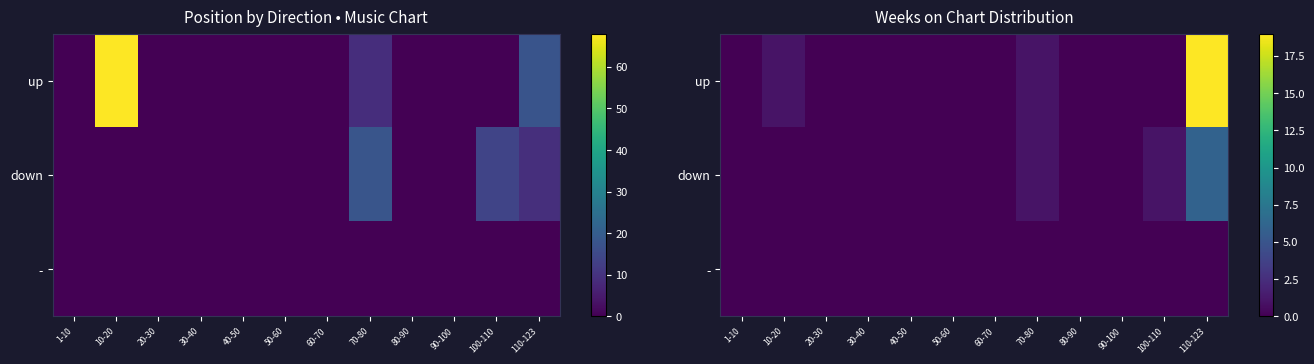

Rank the categories by up value from lowest to highest.

1-10, 20-30, 30-40, 40-50, 50-60, 60-70, 80-90, 90-100, 100-110, 10-20, 70-80, 110-123